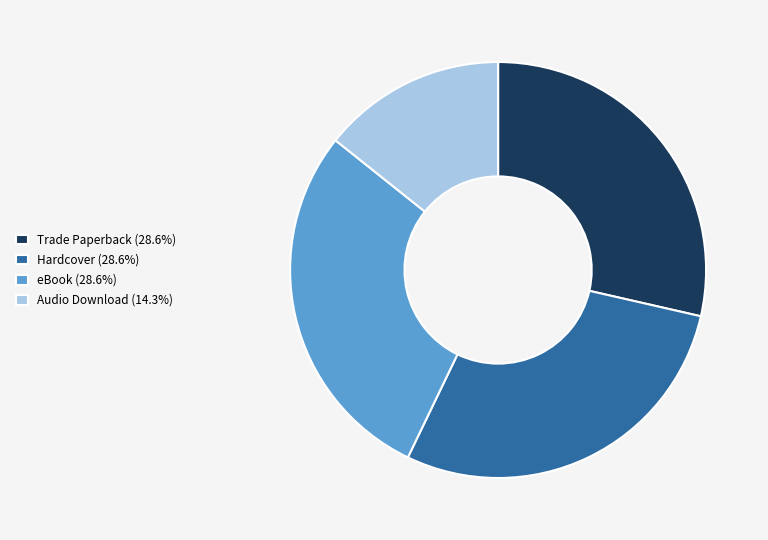

Is there any slice that represents more than half of the pie?

No